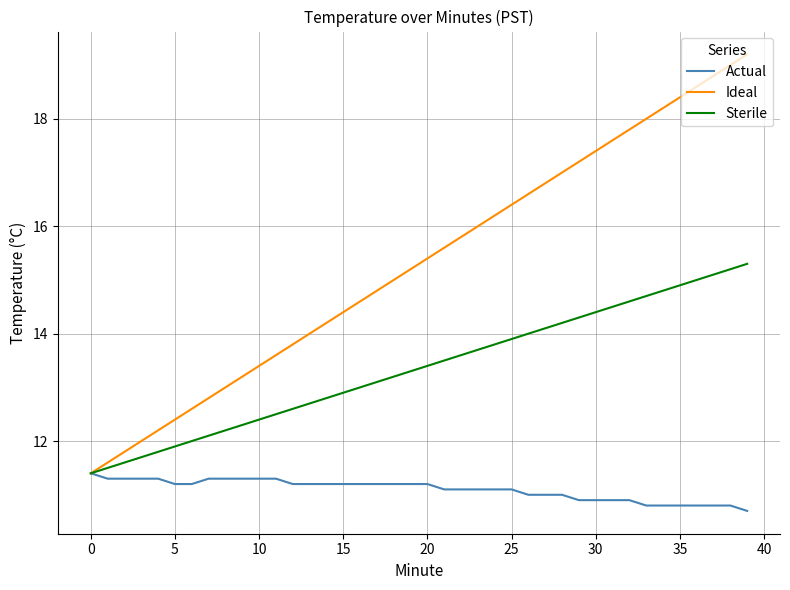

What is the average value of the Ideal series?

15.3